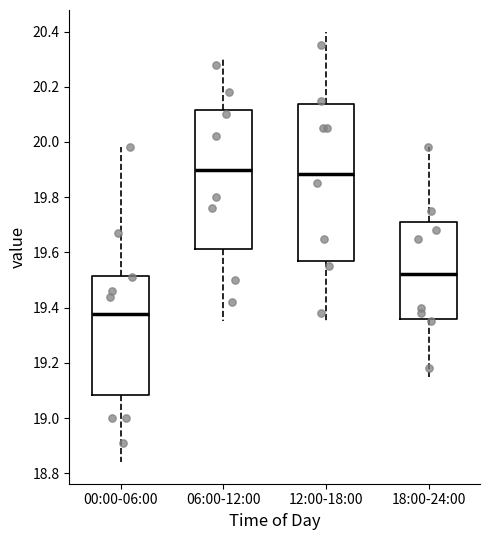

Reading left to right, transcribe this box plot: for each box, give where its median line is, the range the box spans, and where its two whiskers end, as read against the y-axis. The values are not printed on the chart, so give them approximately, as read against the axis.

00:00-06:00: median 19.38, box 19.08 to 19.52, whiskers 18.84 to 19.98
06:00-12:00: median 19.90, box 19.62 to 20.12, whiskers 19.36 to 20.30
12:00-18:00: median 19.88, box 19.56 to 20.14, whiskers 19.36 to 20.40
18:00-24:00: median 19.52, box 19.36 to 19.72, whiskers 19.16 to 19.98